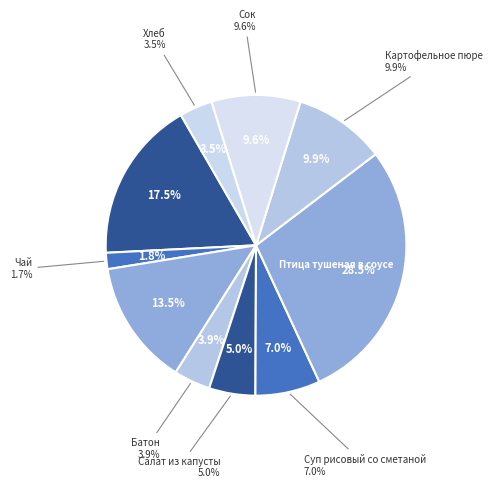

Is Хлеб the majority of the pie?

No